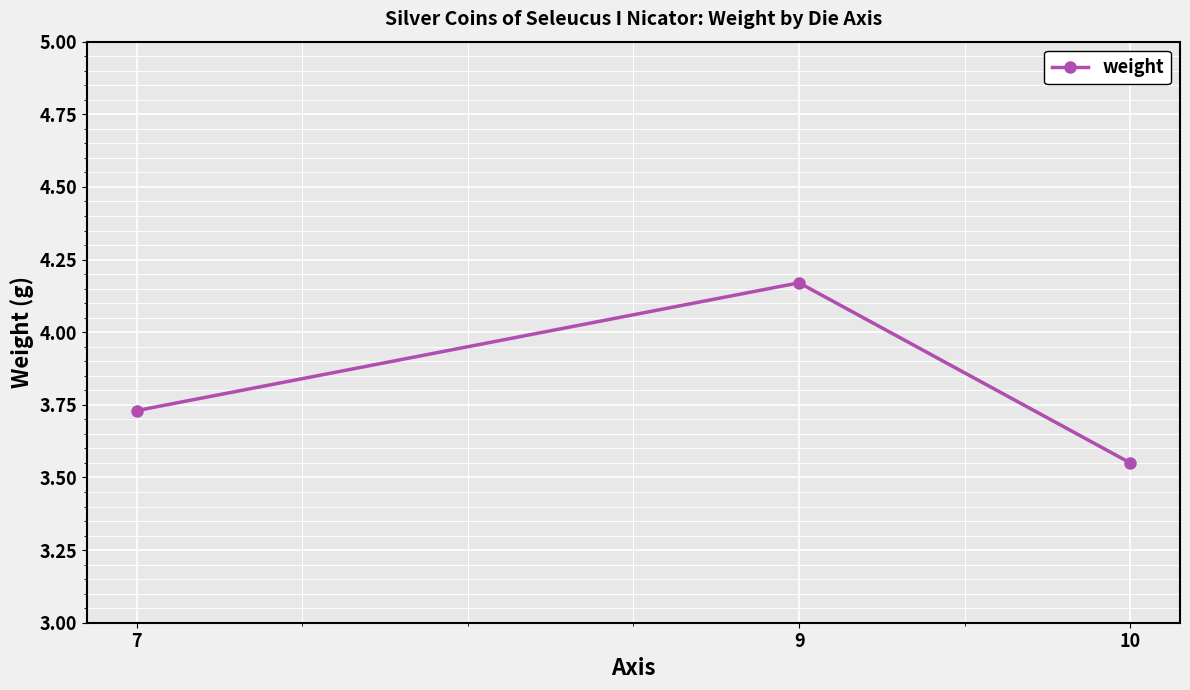

The chart shows a value of 0.8 at 10. True or false?

False